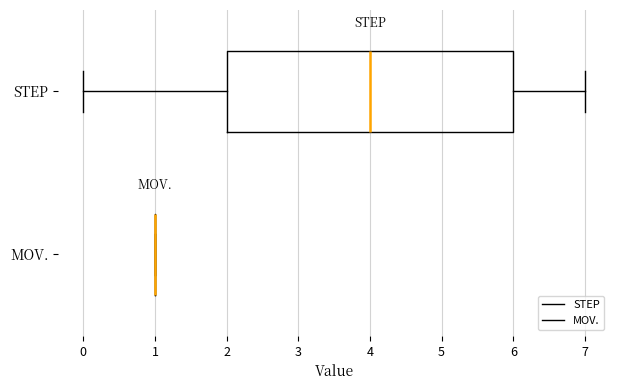

Reading bottom to top, read every box against the x-axis: the position of its median line, the range the box covers, and the ends of its whiskers. The values are not printed on the chart, so give them approximately, as read against the axis.

MOV.: box collapsed to a line at 1, whiskers 1 to 1
STEP: median 4, box 2 to 6, whiskers 0 to 7